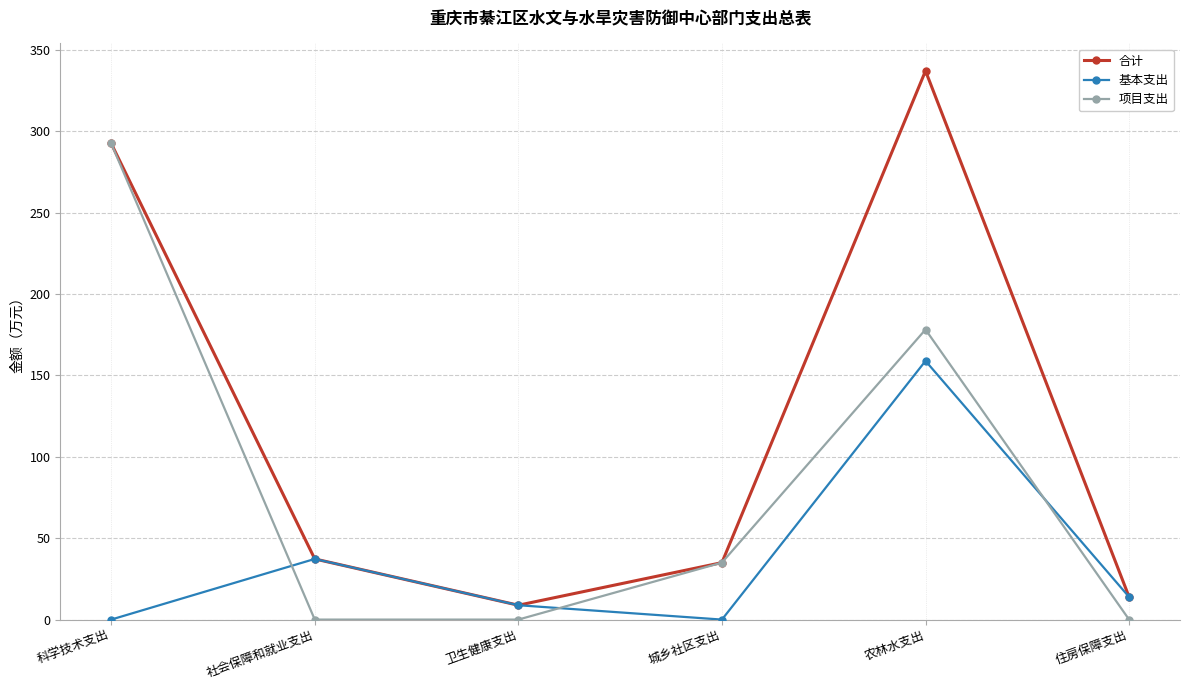

Is this an area chart (filled region under the line)?

No